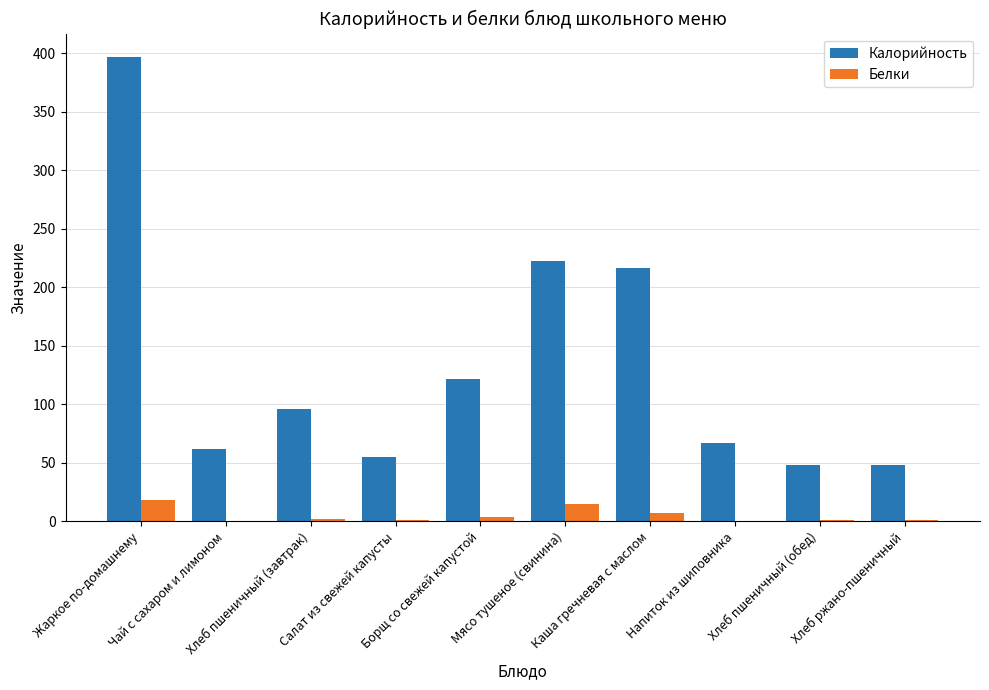

At which label is Калорийность closest to 222?

Мясо тушеное (свинина)